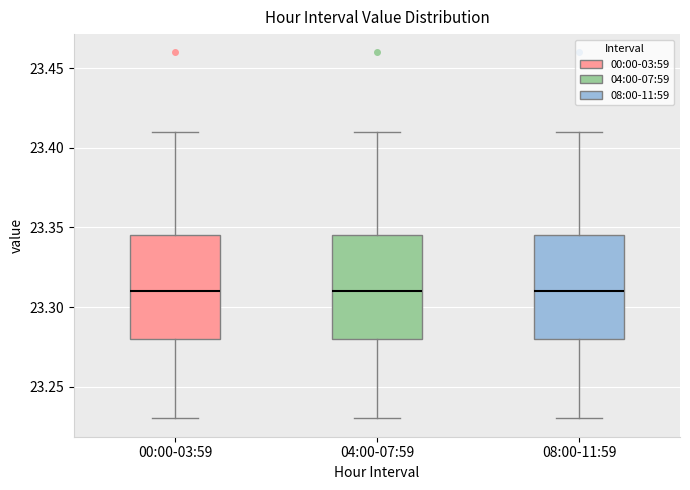

Reading left to right, transcribe this box plot: for each box, give where its median line is, the range the box spans, and where its two whiskers end, as read against the y-axis. The values are not printed on the chart, so give them approximately, as read against the axis.

00:00-03:59: median 23.310, box 23.280 to 23.345, whiskers 23.230 to 23.410
04:00-07:59: median 23.310, box 23.280 to 23.345, whiskers 23.230 to 23.410
08:00-11:59: median 23.310, box 23.280 to 23.345, whiskers 23.230 to 23.410